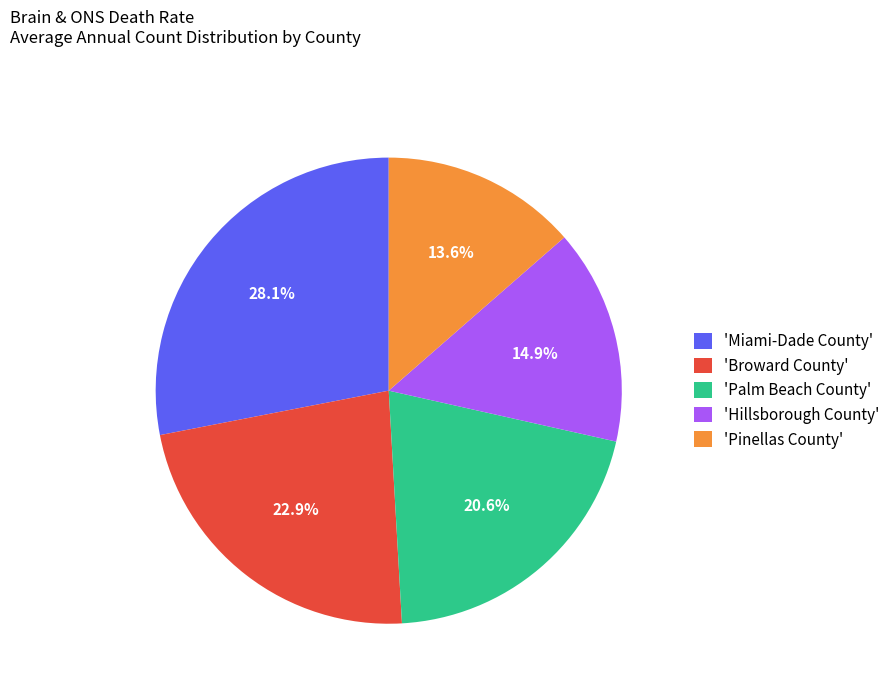

How many segments does this pie chart have?

5